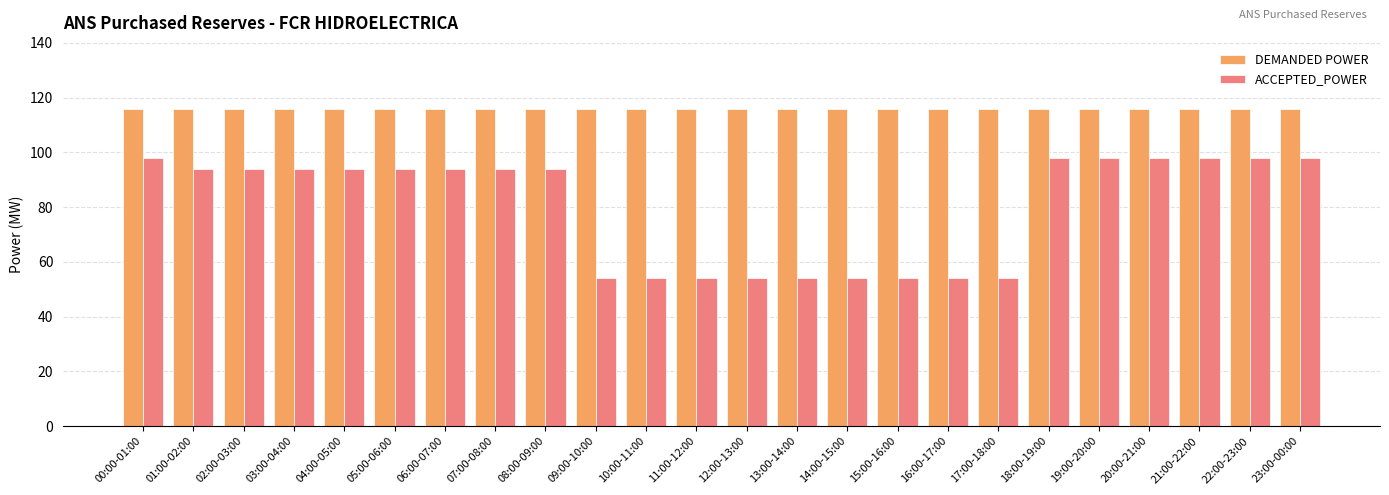

Reading right to left, transcribe all the data shown in this chart.

DEMANDED POWER: 23:00-00:00=116	22:00-23:00=116	21:00-22:00=116	20:00-21:00=116	19:00-20:00=116	18:00-19:00=116	17:00-18:00=116	16:00-17:00=116	15:00-16:00=116	14:00-15:00=116	13:00-14:00=116	12:00-13:00=116	11:00-12:00=116	10:00-11:00=116	09:00-10:00=116	08:00-09:00=116	07:00-08:00=116	06:00-07:00=116	05:00-06:00=116	04:00-05:00=116	03:00-04:00=116	02:00-03:00=116	01:00-02:00=116	00:00-01:00=116
ACCEPTED_POWER: 23:00-00:00=98	22:00-23:00=98	21:00-22:00=98	20:00-21:00=98	19:00-20:00=98	18:00-19:00=98	17:00-18:00=54	16:00-17:00=54	15:00-16:00=54	14:00-15:00=54	13:00-14:00=54	12:00-13:00=54	11:00-12:00=54	10:00-11:00=54	09:00-10:00=54	08:00-09:00=94	07:00-08:00=94	06:00-07:00=94	05:00-06:00=94	04:00-05:00=94	03:00-04:00=94	02:00-03:00=94	01:00-02:00=94	00:00-01:00=98